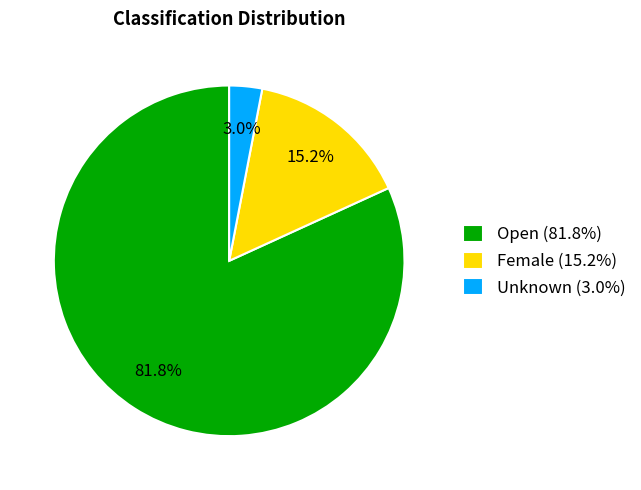

How many segments does this pie chart have?

3